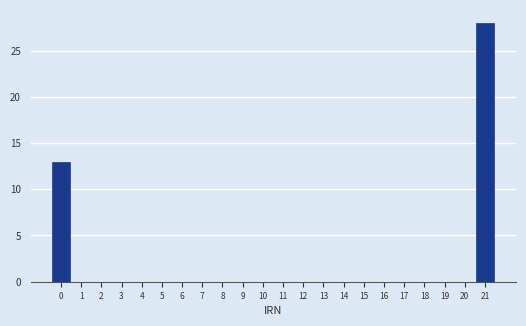

Reading left to right, extract all data points from this chart.

0=13	1=0	2=0	3=0	4=0	5=0	6=0	7=0	8=0	9=0	10=0	11=0	12=0	13=0	14=0	15=0	16=0	17=0	18=0	19=0	20=0	21=28